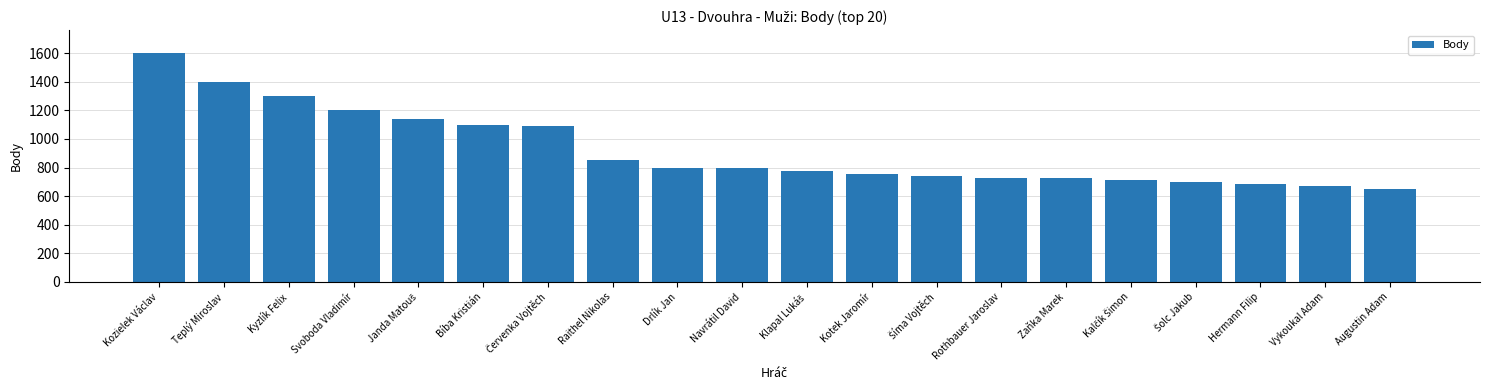

What value does the data have at Hermann Filip?

685